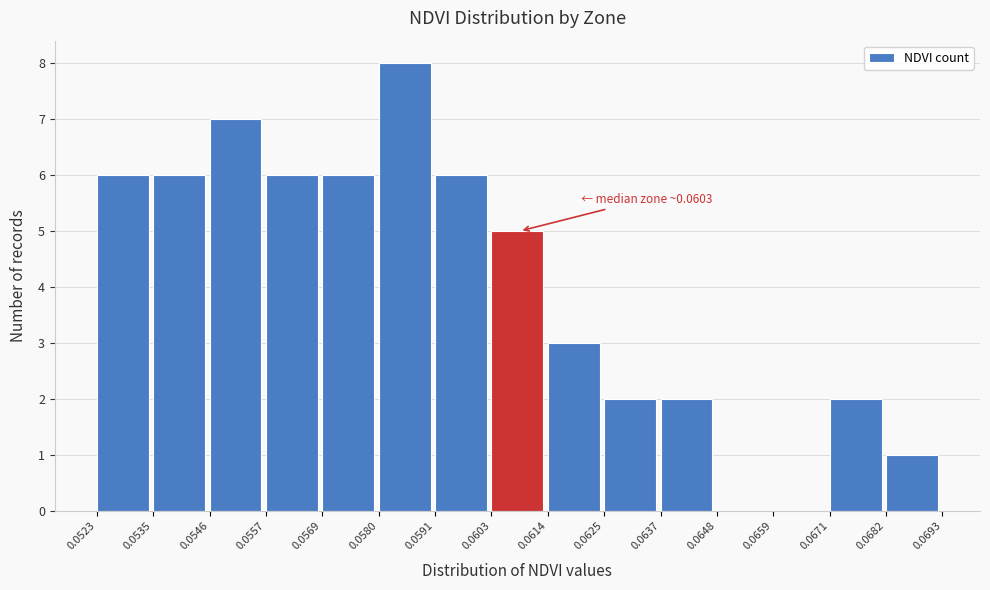

Which range on the x-axis has the tallest bar?

0.0580 to 0.0591